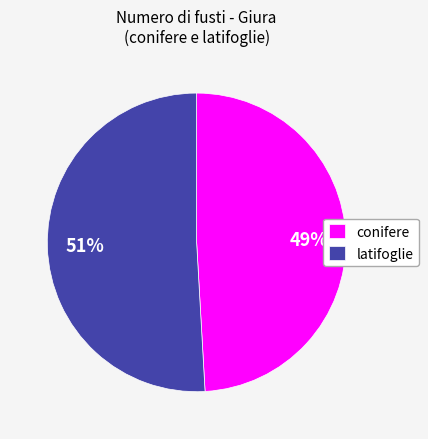

How many slices are in this pie chart?

2